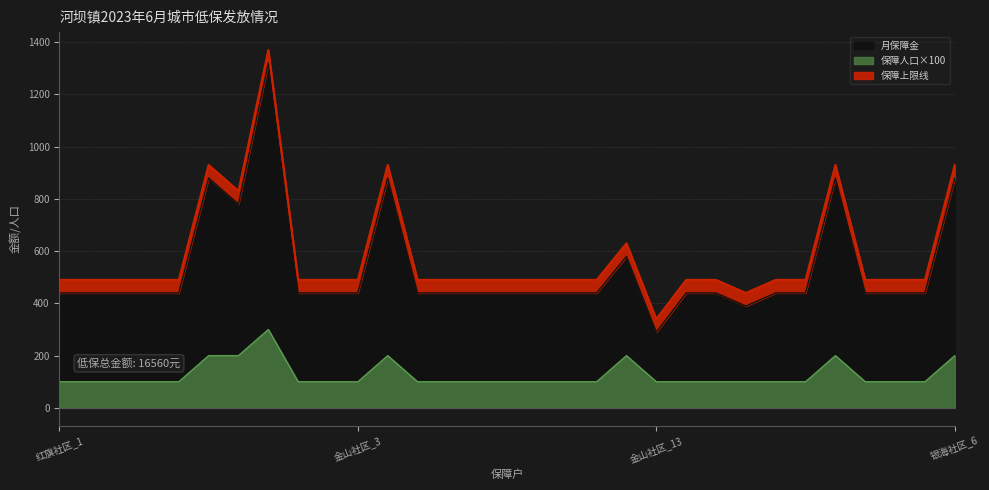

At which category is the sum across all series the highest?

红旗社区_8